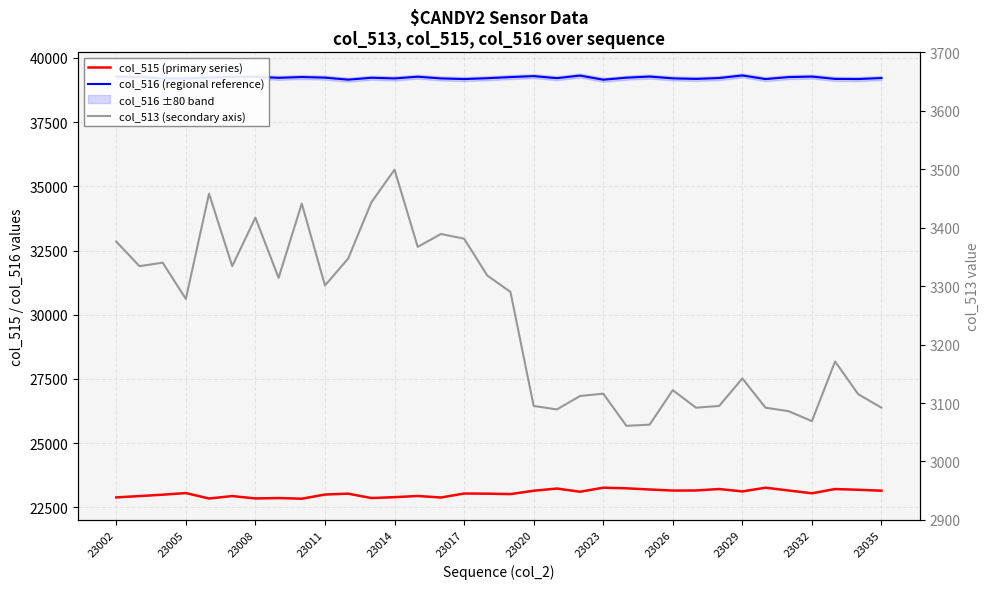

The col_513 (secondary axis) series shows 797 at 23008. True or false?

False